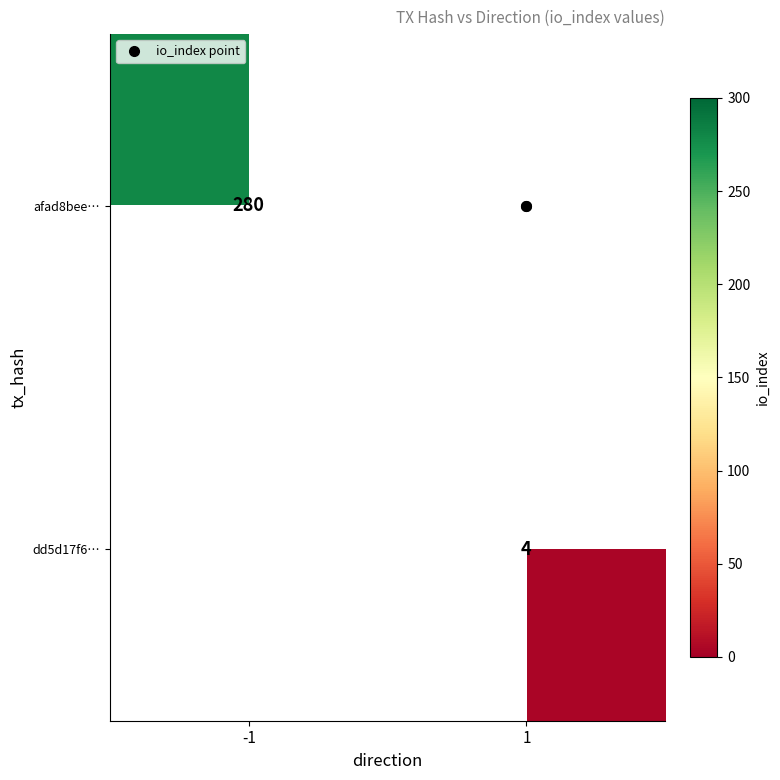

How many values in afad8bee… are above zero?

1